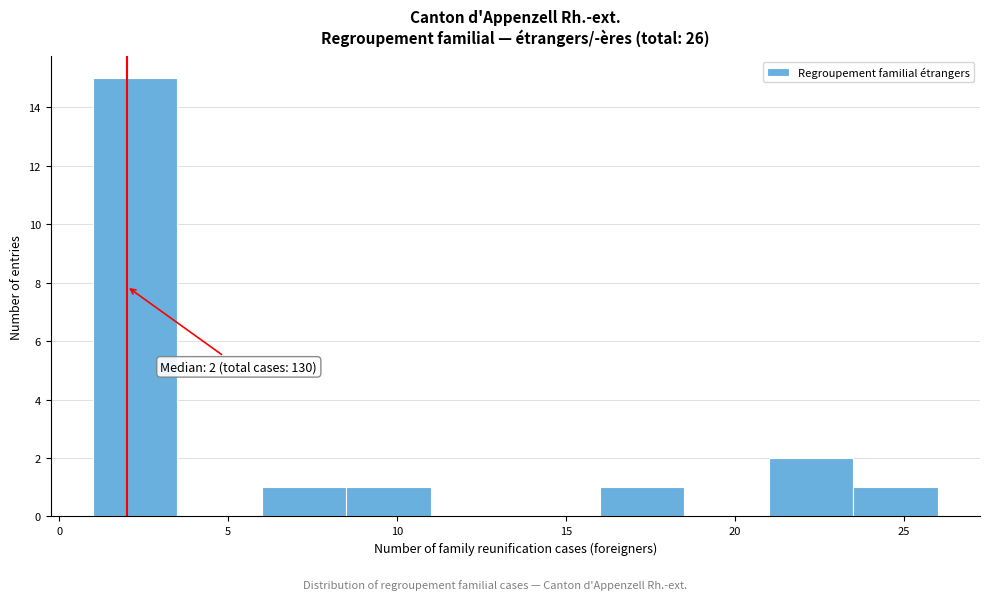

Which range on the x-axis has the tallest bar?

1.0 to 3.5